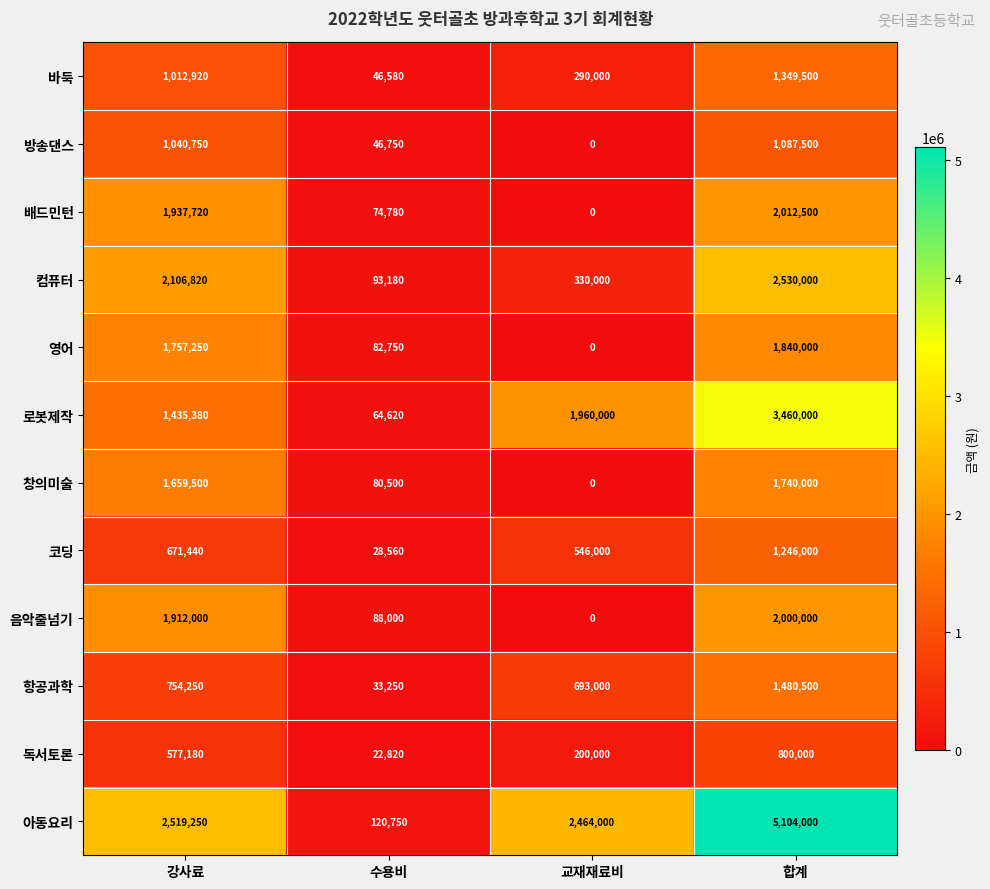

What is the total value across all series at 교재재료비?

6483000